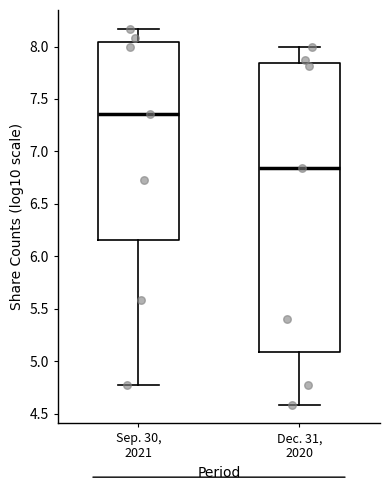

Reading left to right, read every box against the y-axis: the position of its median line, the range the box covers, and the ends of its whiskers. The values are not printed on the chart, so give them approximately, as read against the axis.

Sep. 30, 2021: median 7.35, box 6.15 to 8.05, whiskers 4.80 to 8.15
Dec. 31, 2020: median 6.85, box 5.10 to 7.85, whiskers 4.60 to 8.00